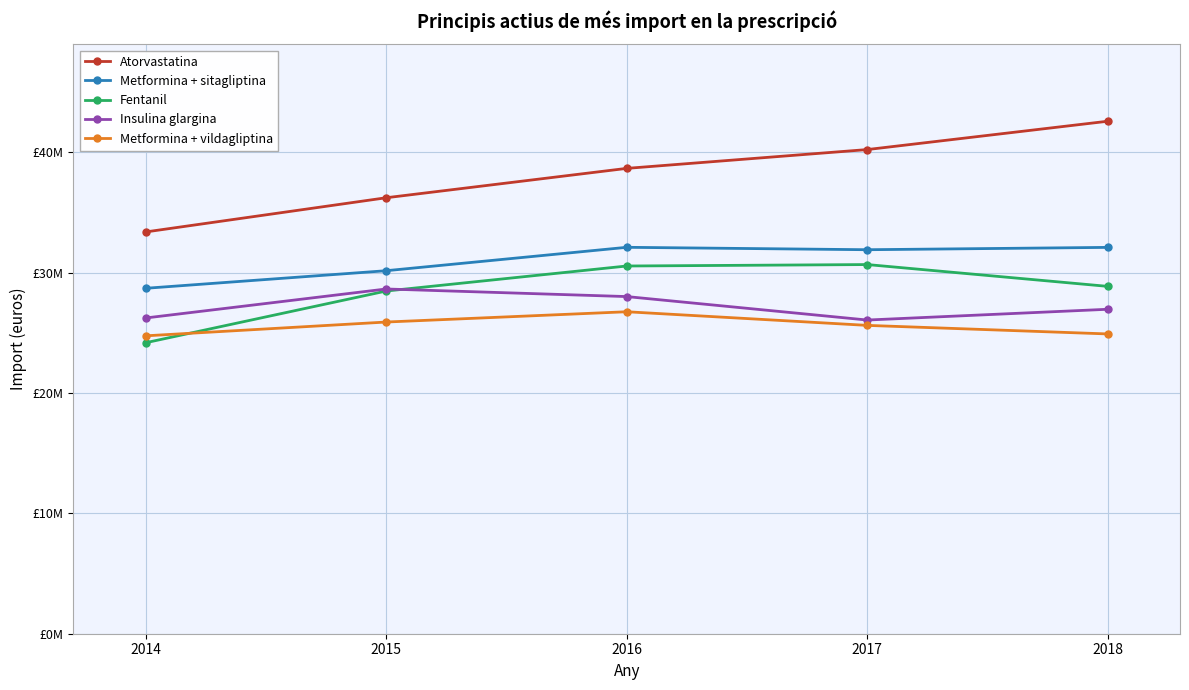

Is this an area chart (filled region under the line)?

No